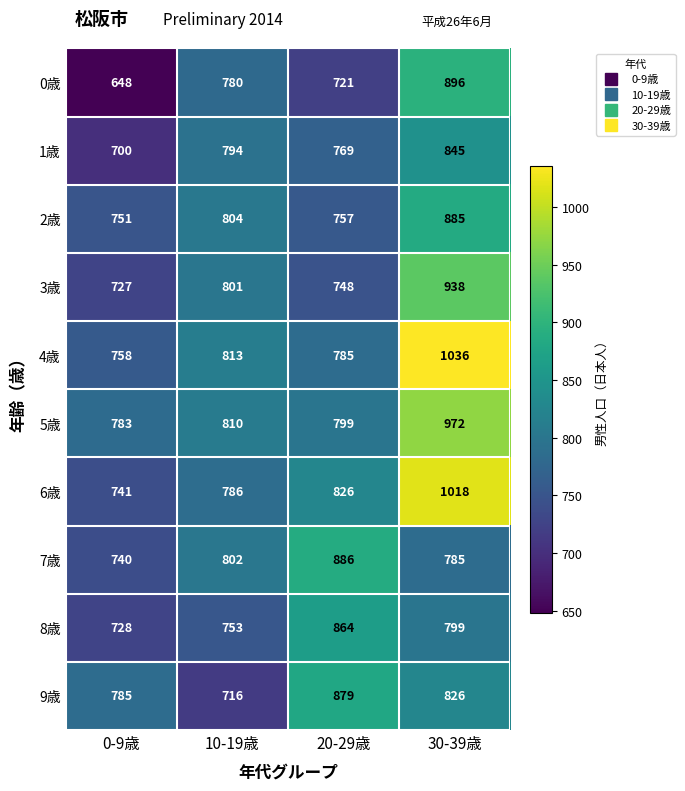

Count the number of categories in the chart.

4